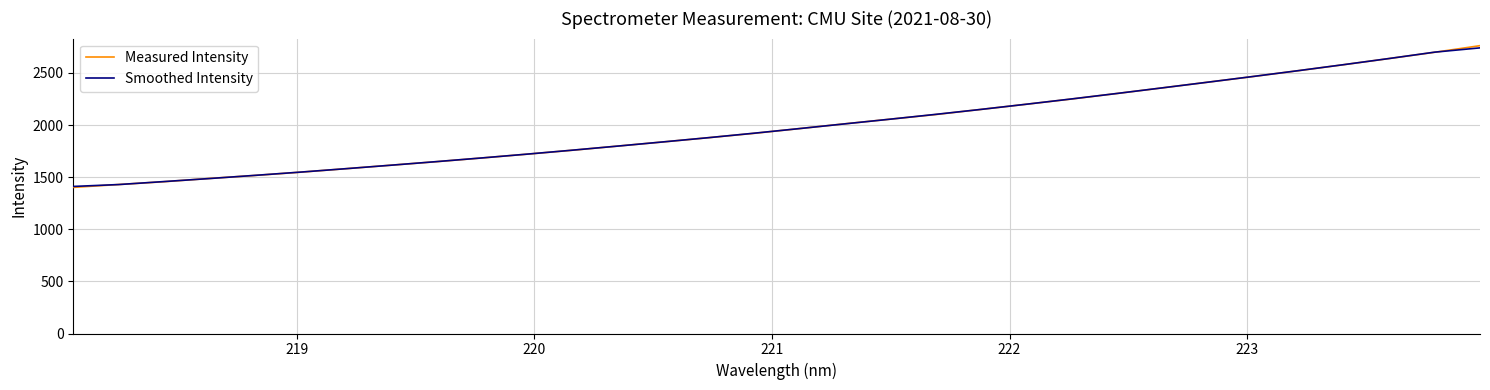

What is the minimum value shown in the chart?

1401.7